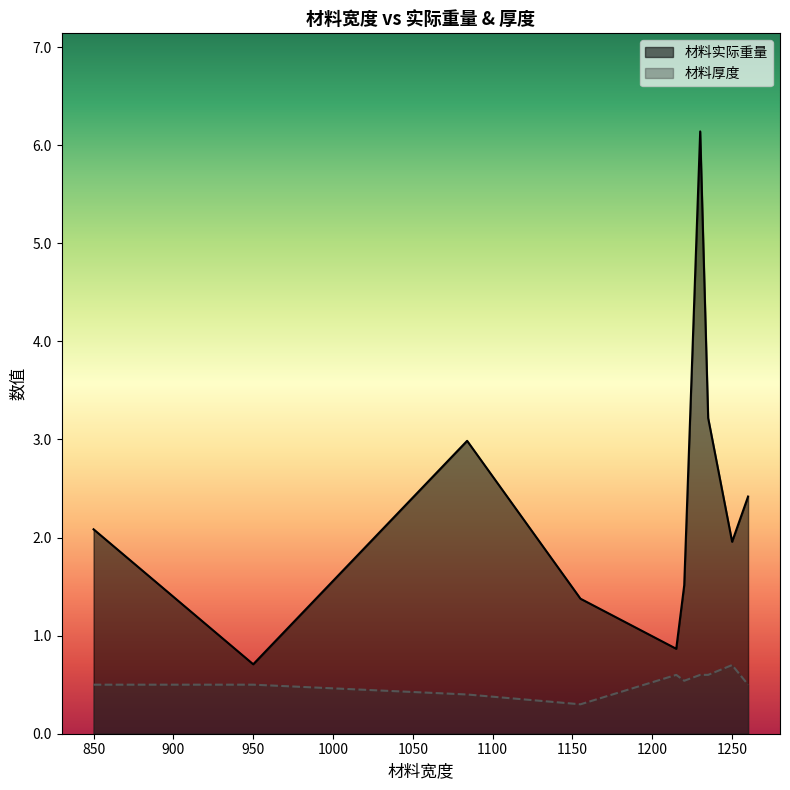

Rank the series by their maximum value, from highest to lowest.

材料实际重量, 材料厚度